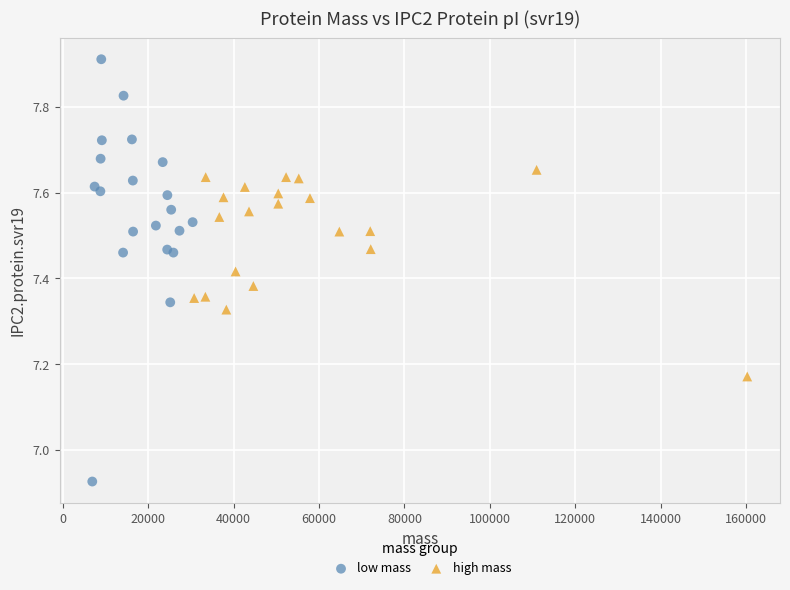

Which series has the widest spread of Y values?

low mass